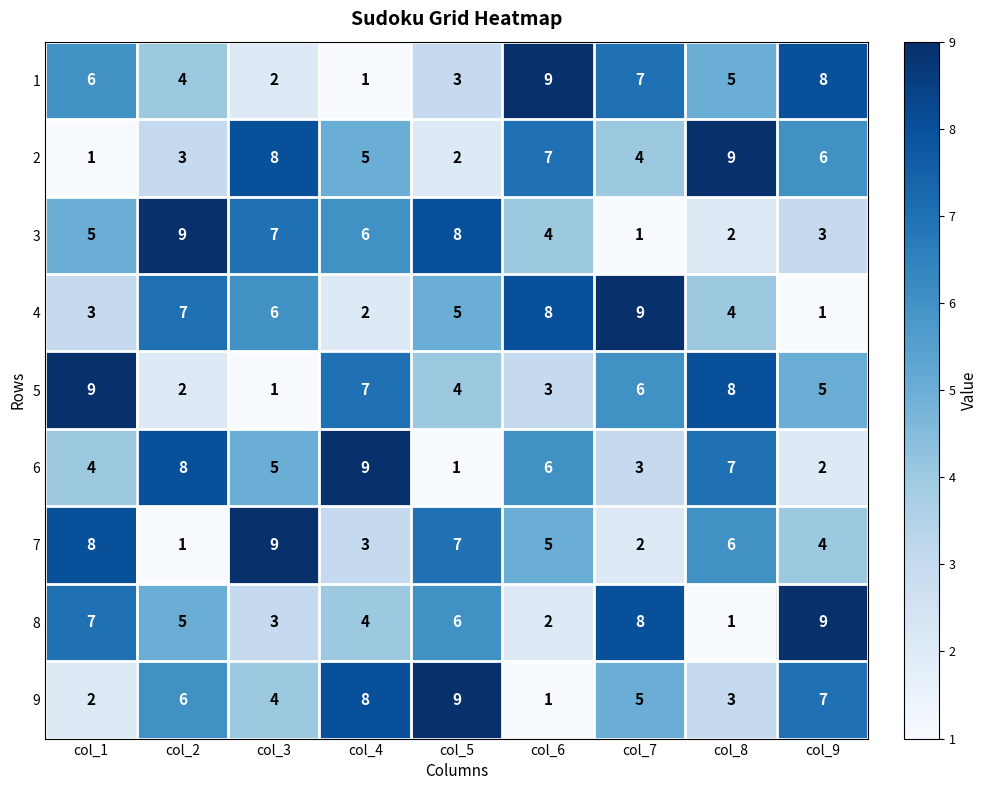

Rank the series at col_5 from highest to lowest value.

9, 3, 7, 8, 4, 5, 1, 2, 6